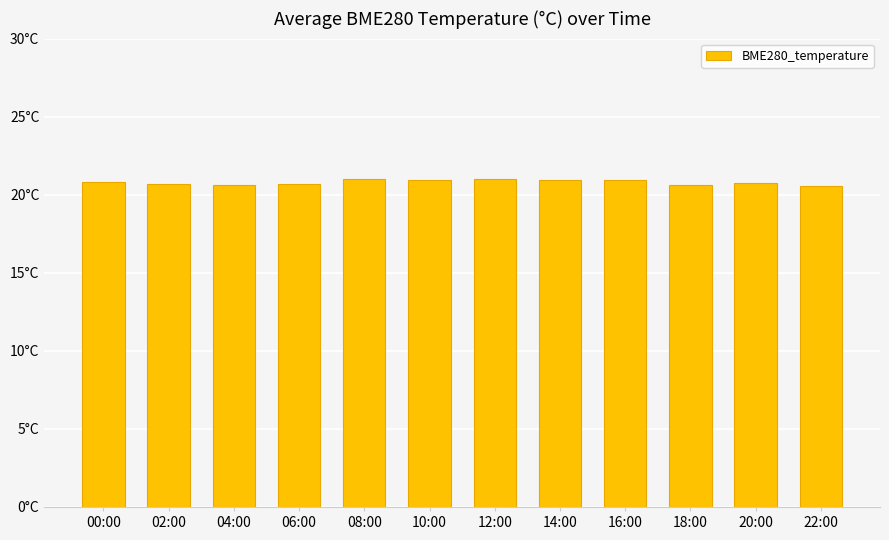

Between 02:00 and 20:00, which is larger?

20:00